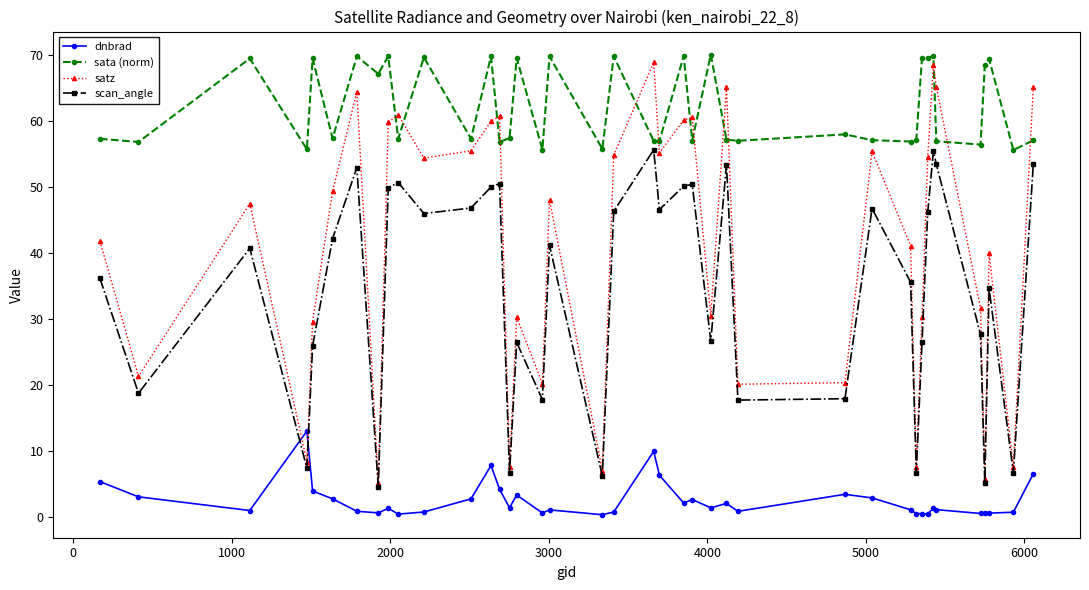

Which series has the largest total across all categories?

sata (norm)